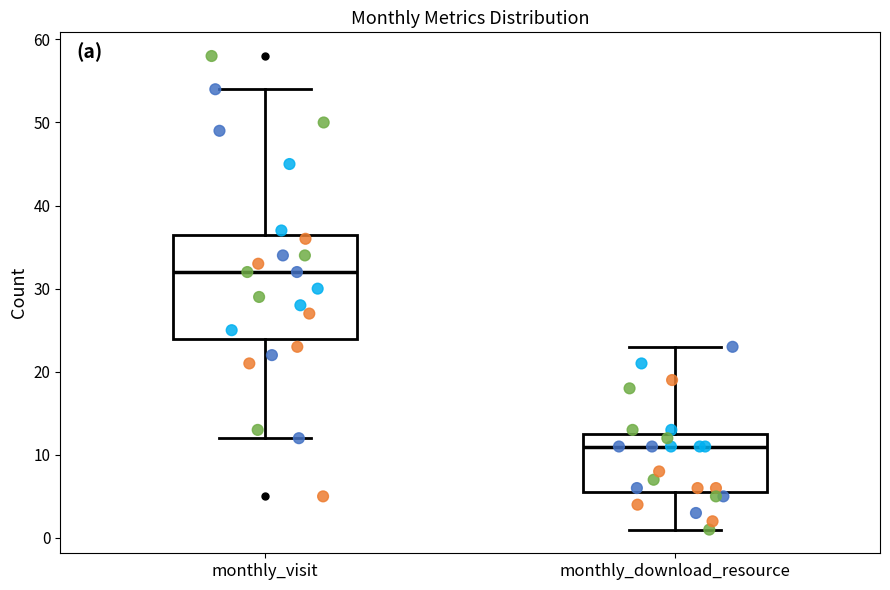

Which box is the tallest, from its lower edge to its upper edge?

monthly_visit